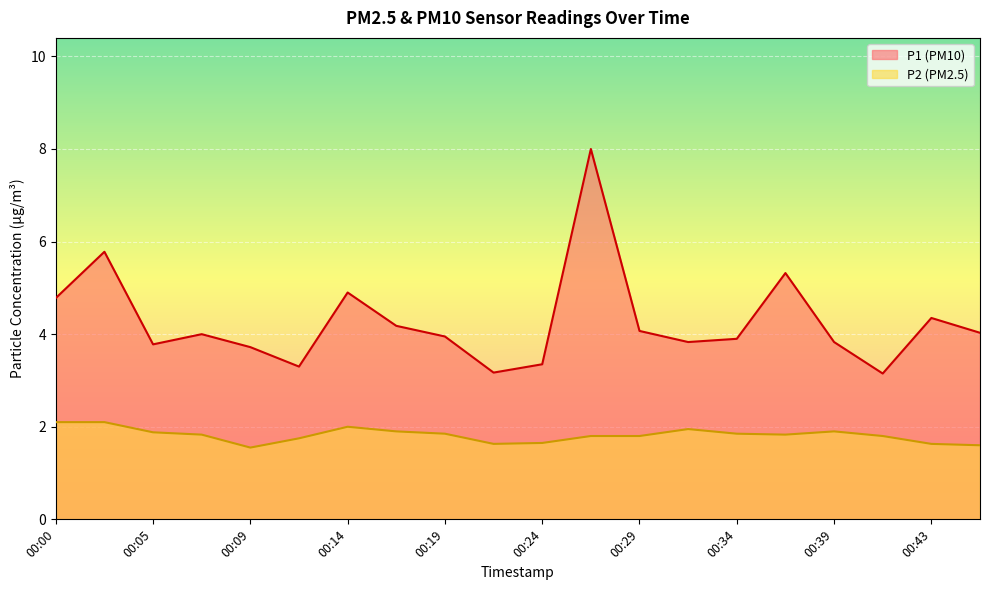

What is the greatest value displayed?

8.0